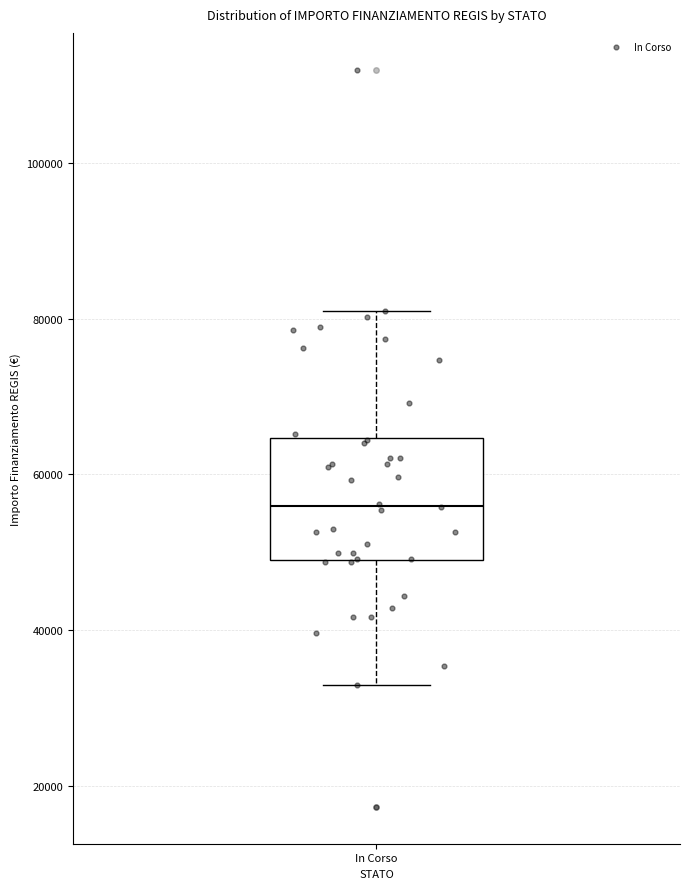

Transcribe this box plot: give where the median line is, the range the box spans, and where the two whiskers end, as read against the y-axis. The values are not printed on the chart, so give them approximately, as read against the axis.

median 56000, box 50000 to 64000, whiskers 32000 to 80000